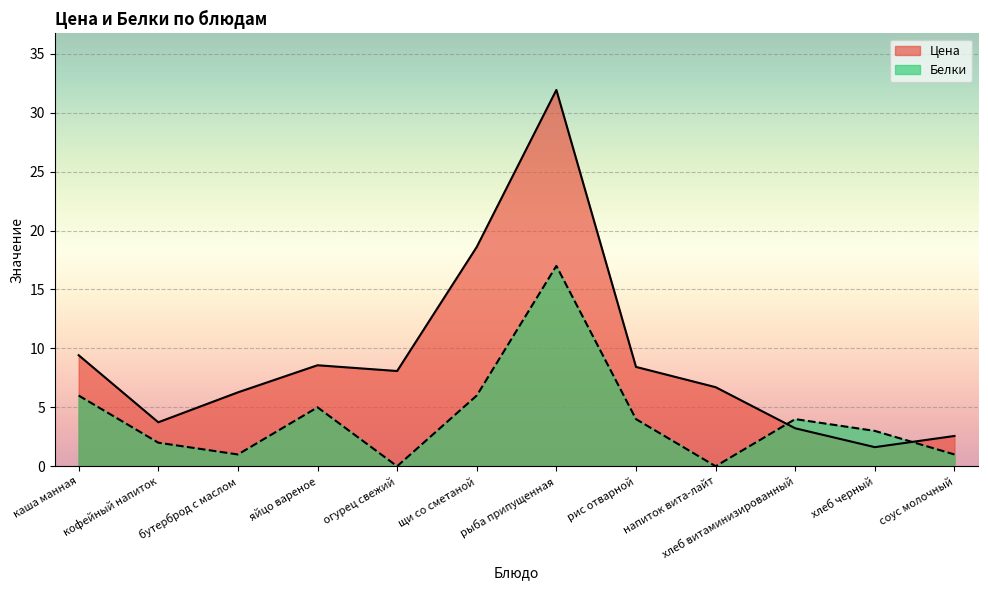

At which label does Белки first exceed 4?

каша манная